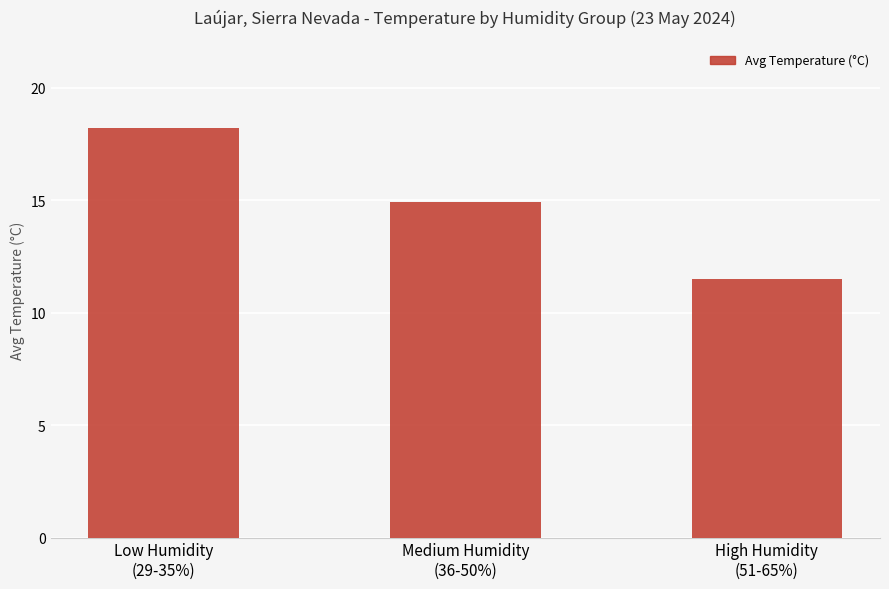

List the labels in order of value, largest first.

Low Humidity
(29-35%), Medium Humidity
(36-50%), High Humidity
(51-65%)